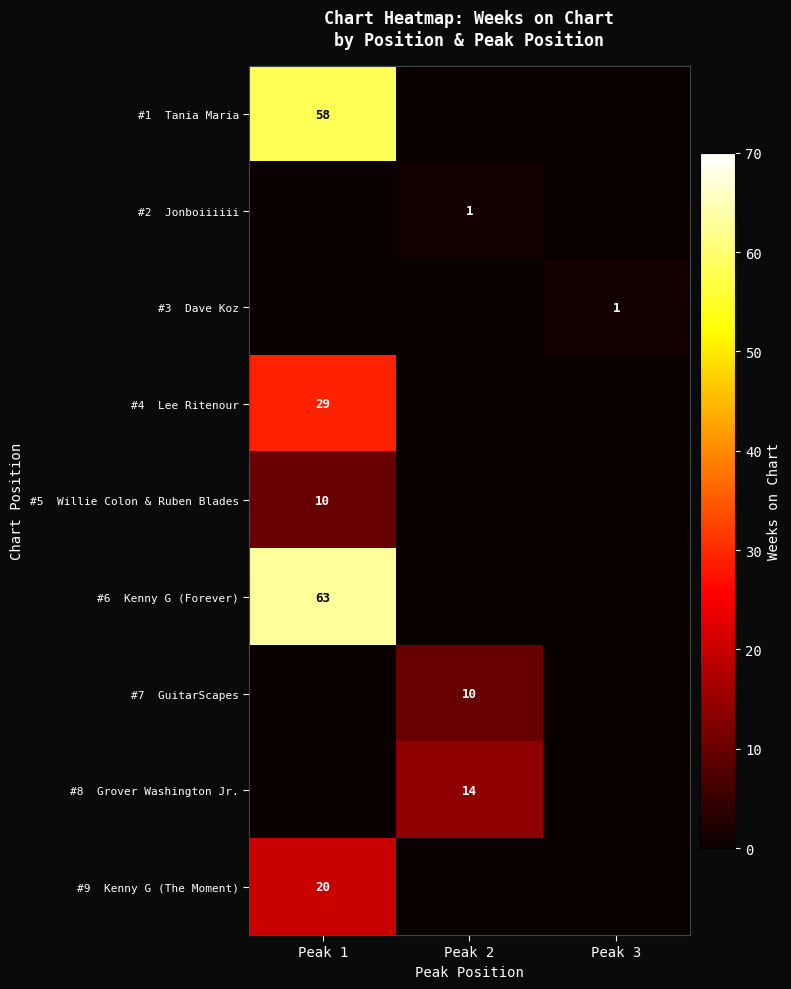

Which category has the highest value across all series?

Peak 1